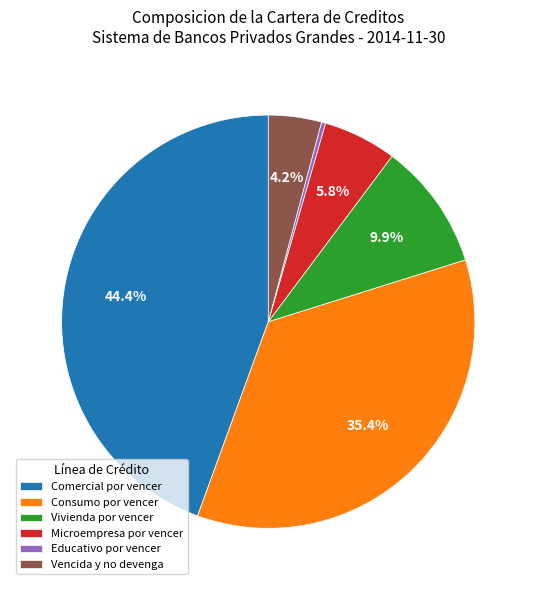

Is it true that Microempresa por vencer is 1% of the pie?

False